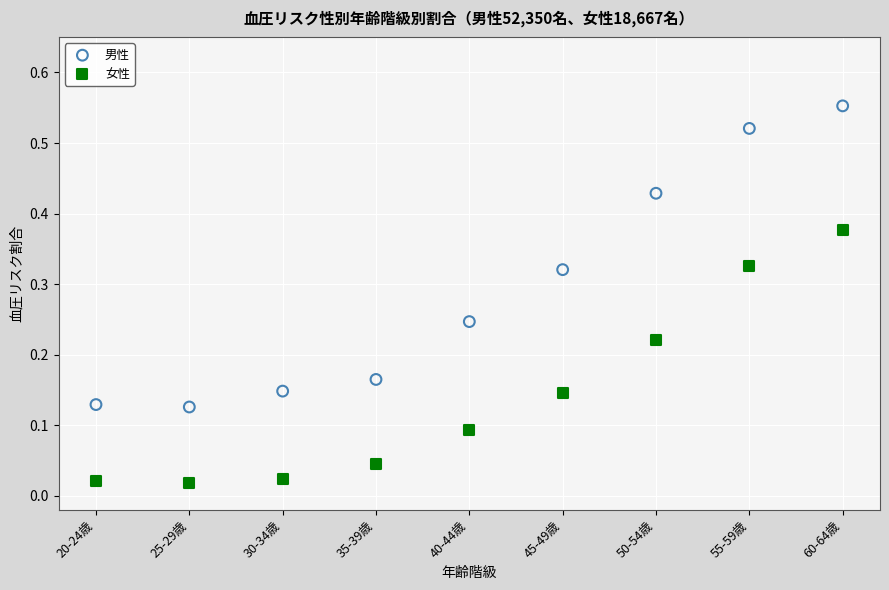

What are all the series names shown in the legend?

男性, 女性